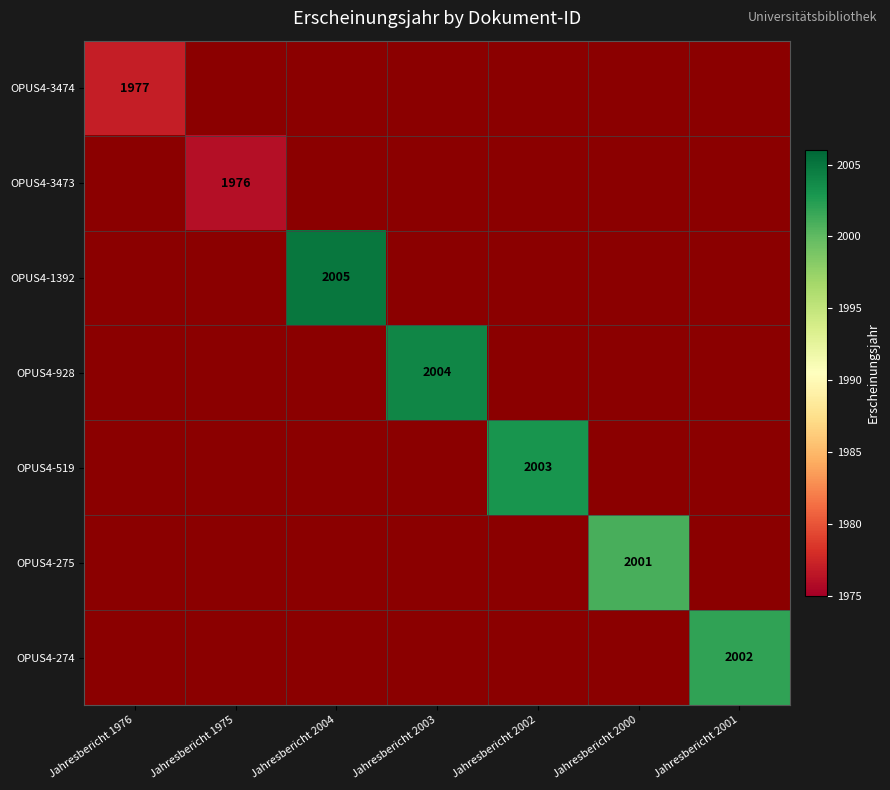

Which series has the widest spread of values?

OPUS4-1392